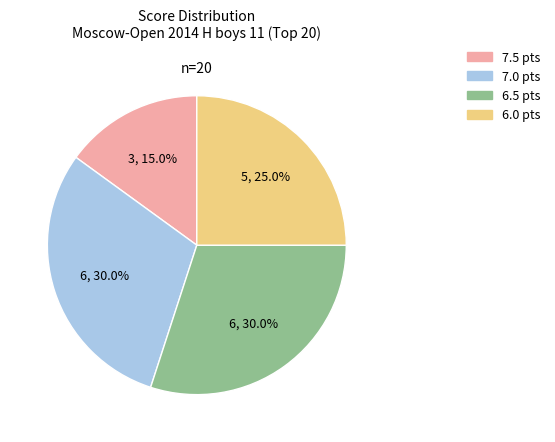

Is there a majority slice in this chart?

No